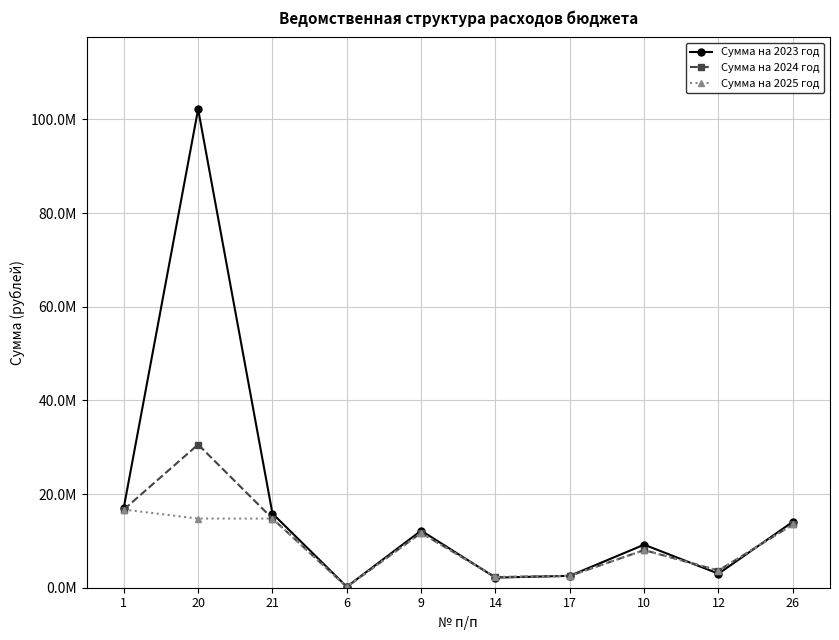

What is the approximate value of Сумма на 2024 год at 20?

30579600.3